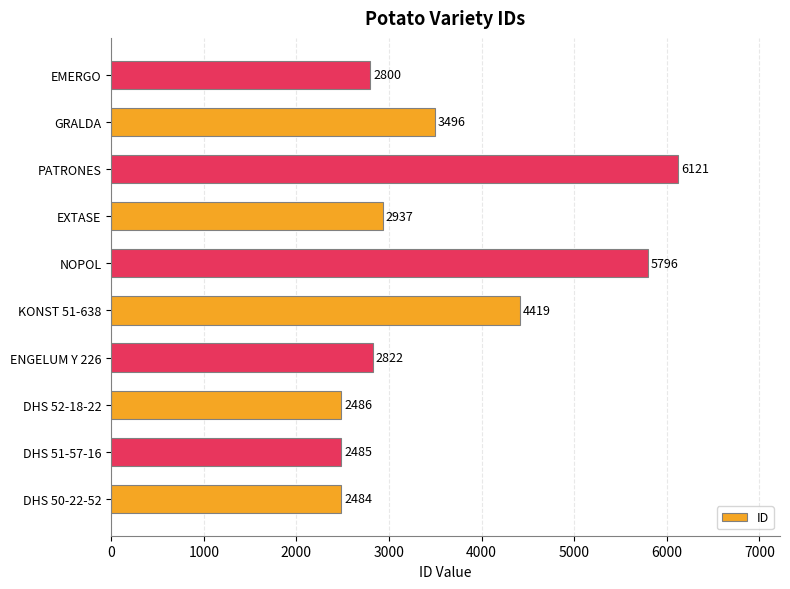

The value at DHS 50-22-52 is 1552. True or false?

False